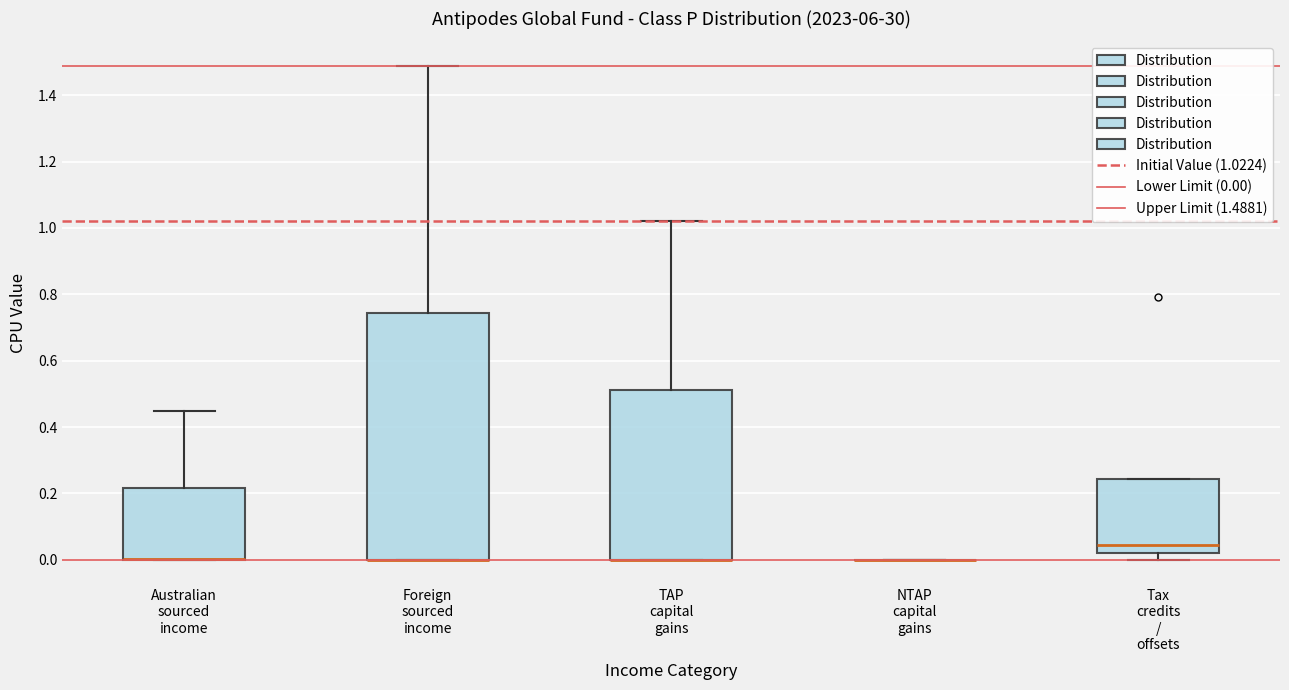

Reading left to right, transcribe this box plot: for each box, give where its median line is, the range the box spans, and where its two whiskers end, as read against the y-axis. The values are not printed on the chart, so give them approximately, as read against the axis.

Australian sourced income: median 0.00 (drawn on the box's lower edge), box 0.00 to 0.22, whiskers 0.00 to 0.44
Foreign sourced income: median 0.00 (drawn on the box's lower edge), box 0.00 to 0.74, whiskers 0.00 to 1.48
TAP capital gains: median 0.00 (drawn on the box's lower edge), box 0.00 to 0.52, whiskers 0.00 to 1.02
NTAP capital gains: box collapsed to a line at 0.00, whiskers 0.00 to 0.00
Tax credits / offsets: median 0.04, box 0.02 to 0.24, whiskers 0.00 to 0.24